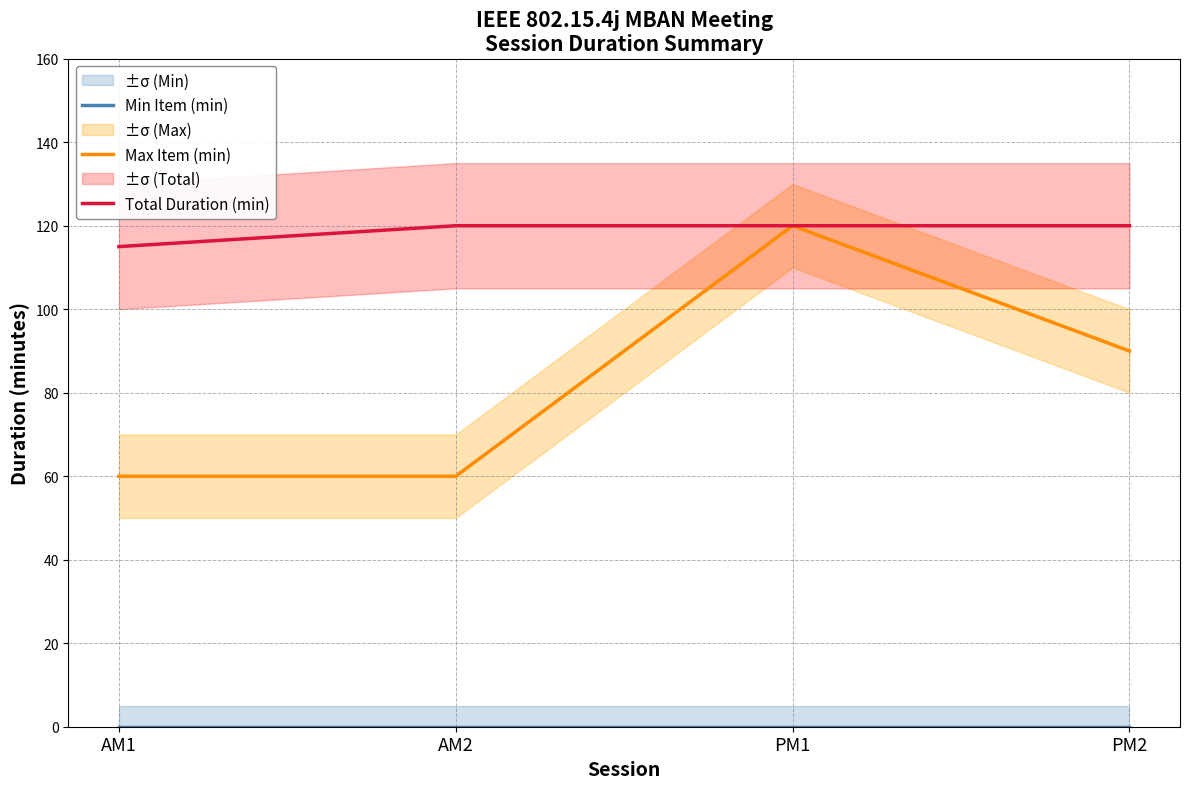

The Max Item (min) series shows 179 at PM1. True or false?

False